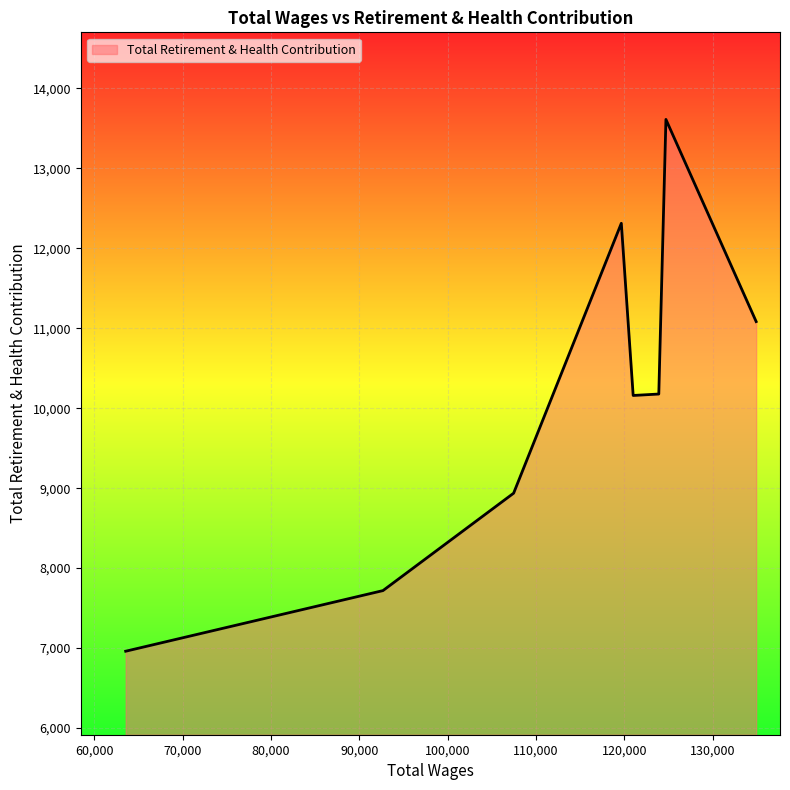

What is the smallest value displayed?

6961